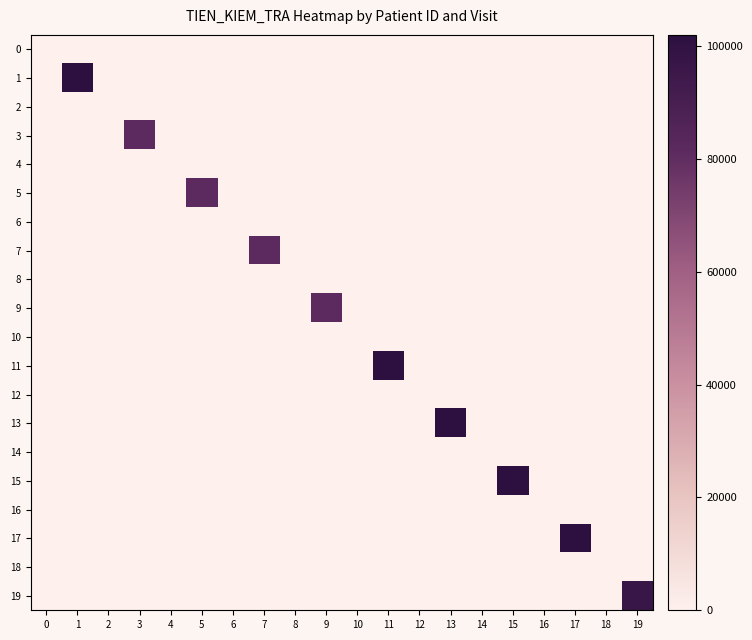

Count the number of categories in the chart.

20